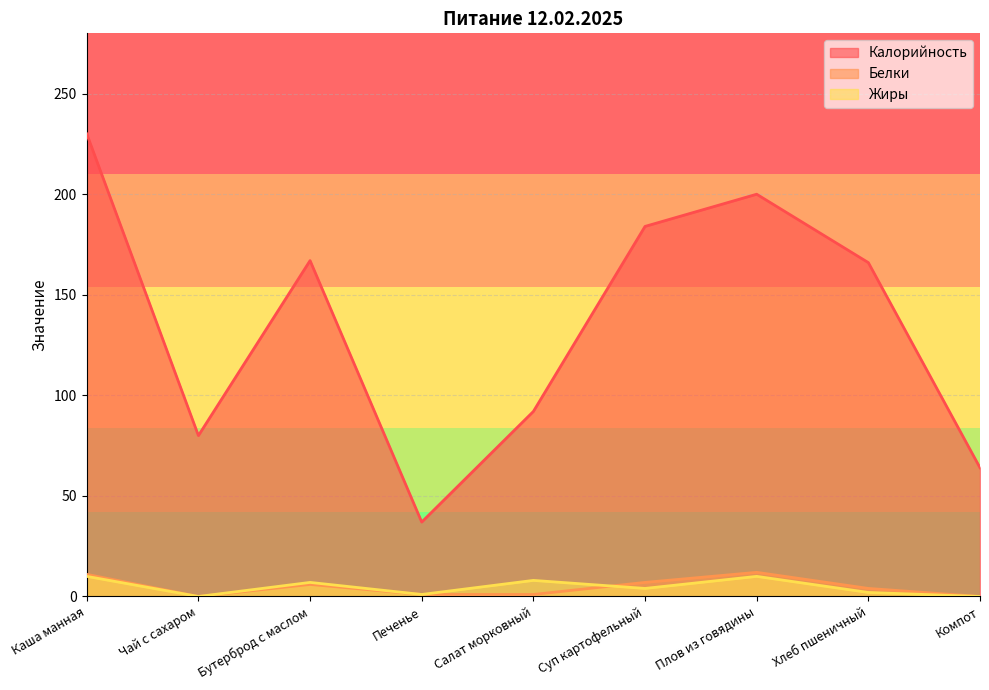

At which label is Белки closest to 6?

Бутерброд с маслом